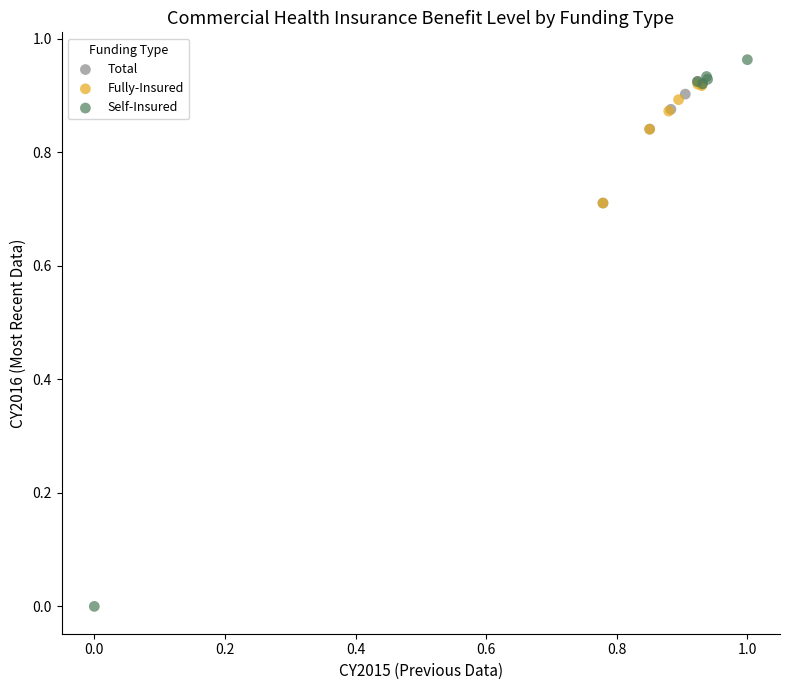

Which series contains the highest Y value?

Self-Insured